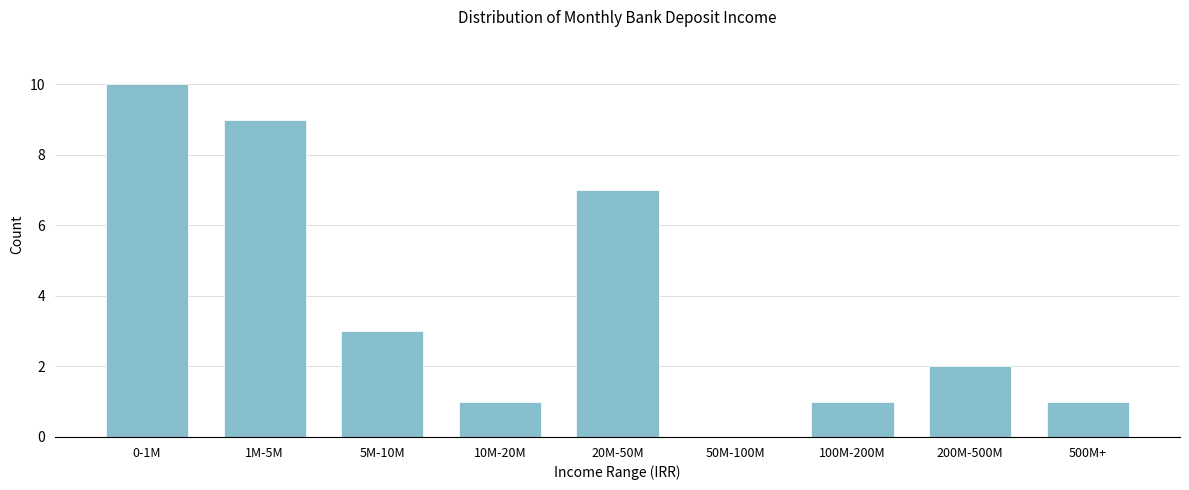

Reading left to right, transcribe all the data shown in this chart.

0-1M=10	1M-5M=9	5M-10M=3	10M-20M=1	20M-50M=7	50M-100M=0	100M-200M=1	200M-500M=2	500M+=1